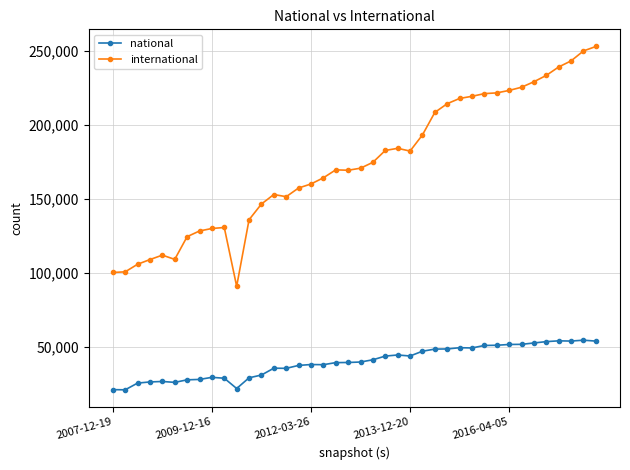

True or false: international has more than 0 interior local peaks.

True